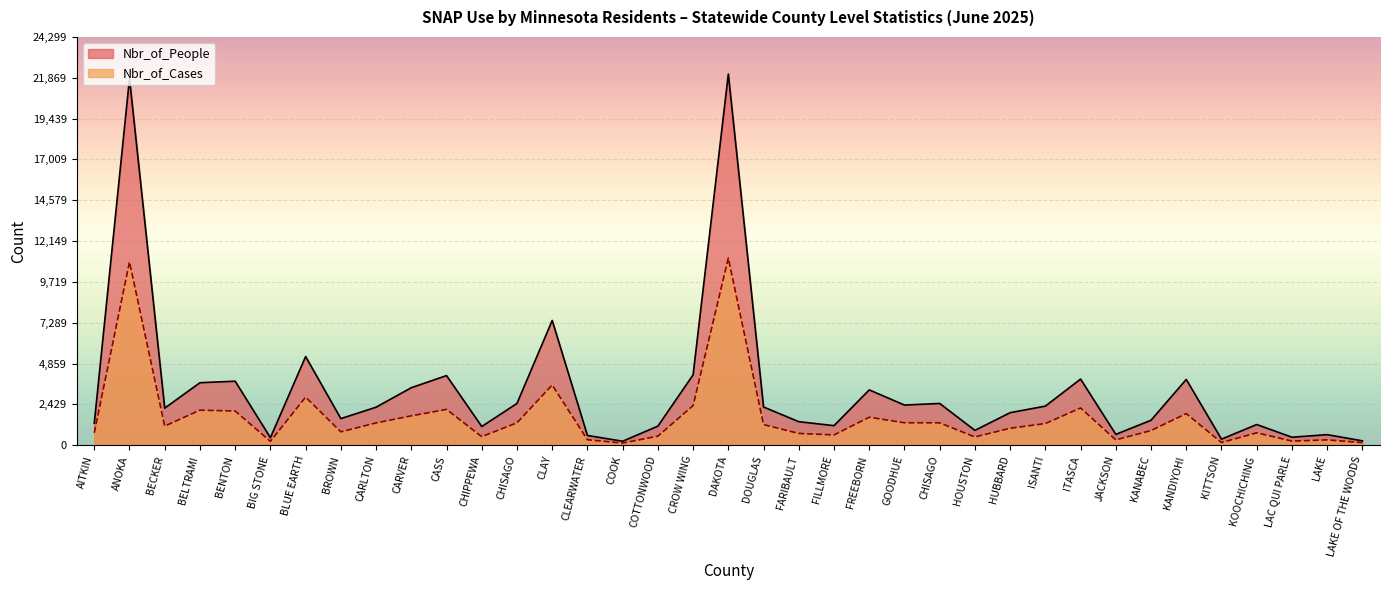

How many data points in Nbr_of_People are above 2210?

18